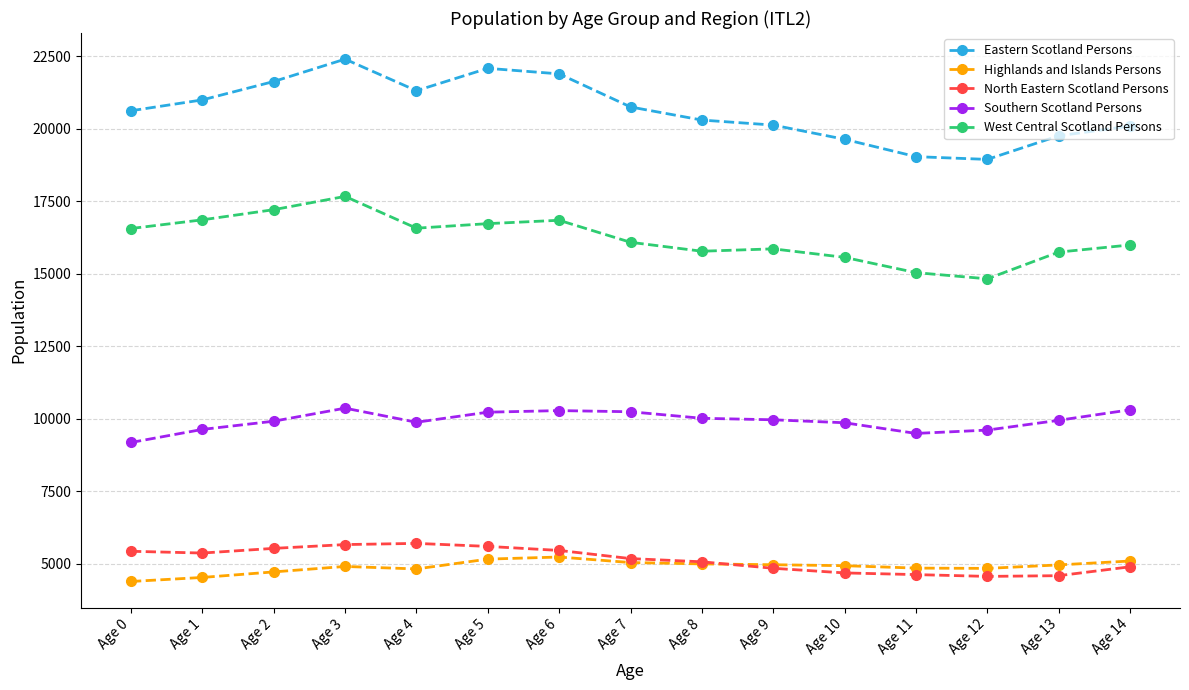

What is the difference between the highest and lowest values at Age 0?

16225